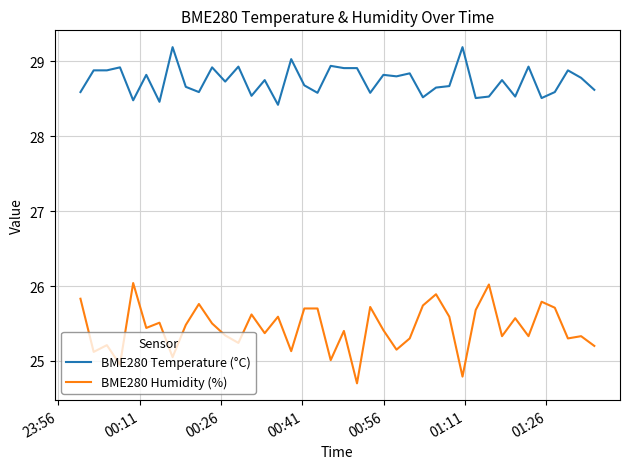

What is the highest value of the BME280 Temperature (°C) series?

29.2